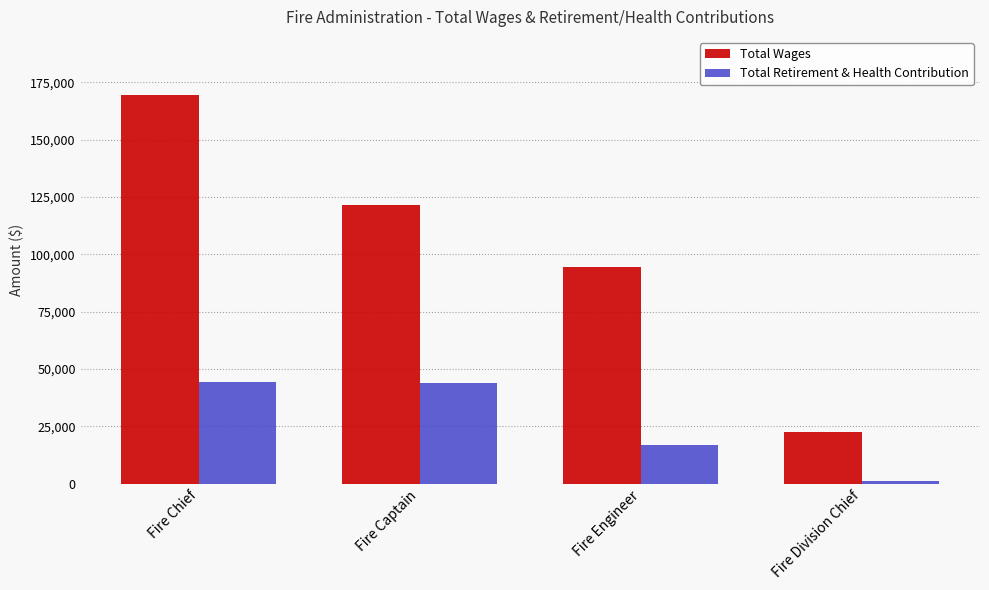

What is the label of the 4th bar from the right?

Fire Chief